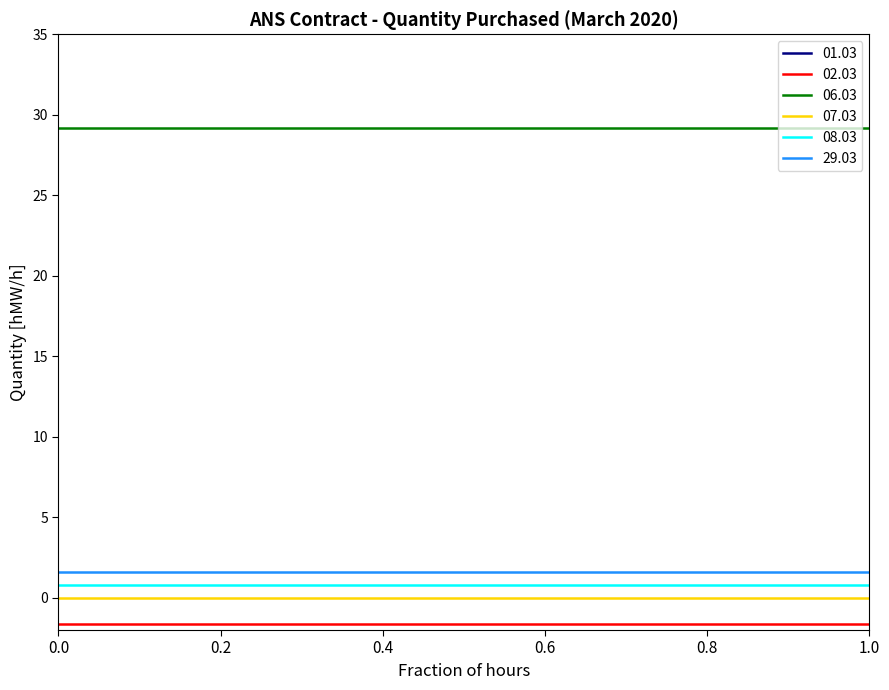

What are all the series names shown in the legend?

01.03, 02.03, 06.03, 07.03, 08.03, 29.03